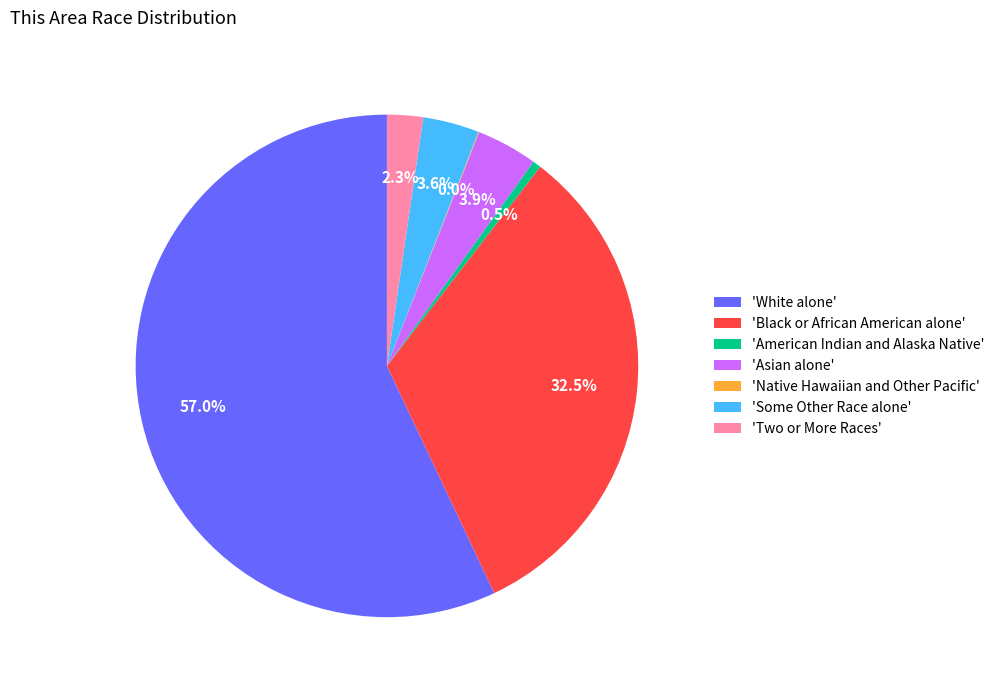

Does any single category account for the majority?

Yes